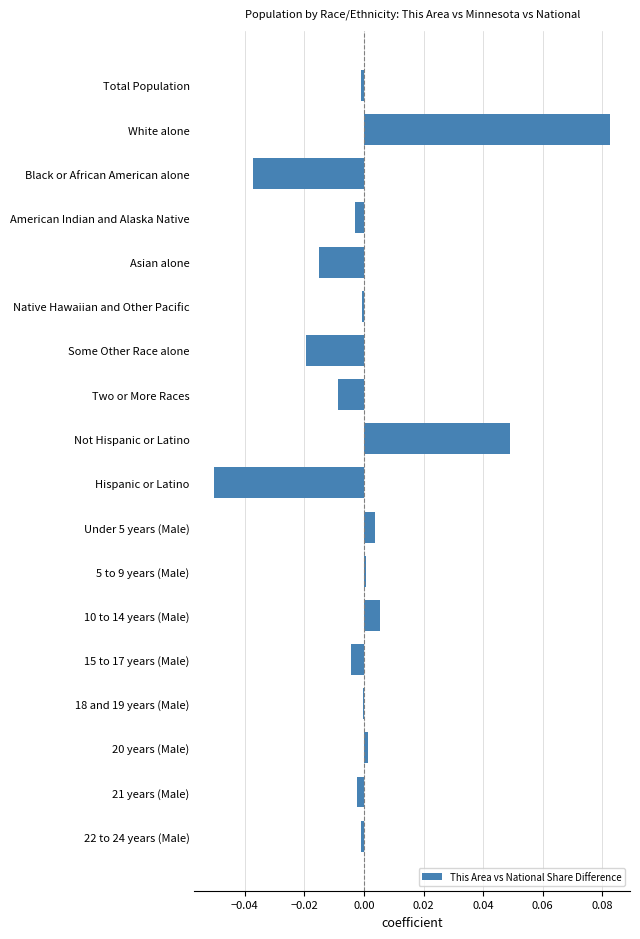

Count the number of data series in this chart.

1